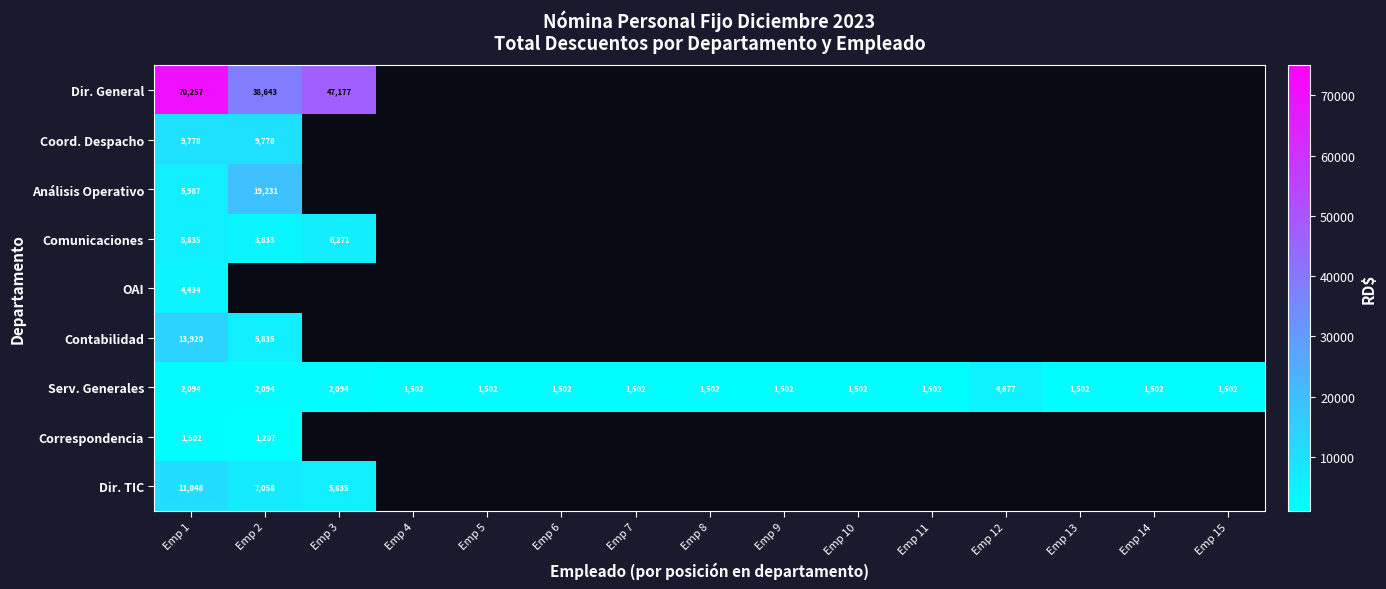

At which category is the sum across all series the highest?

Emp 1